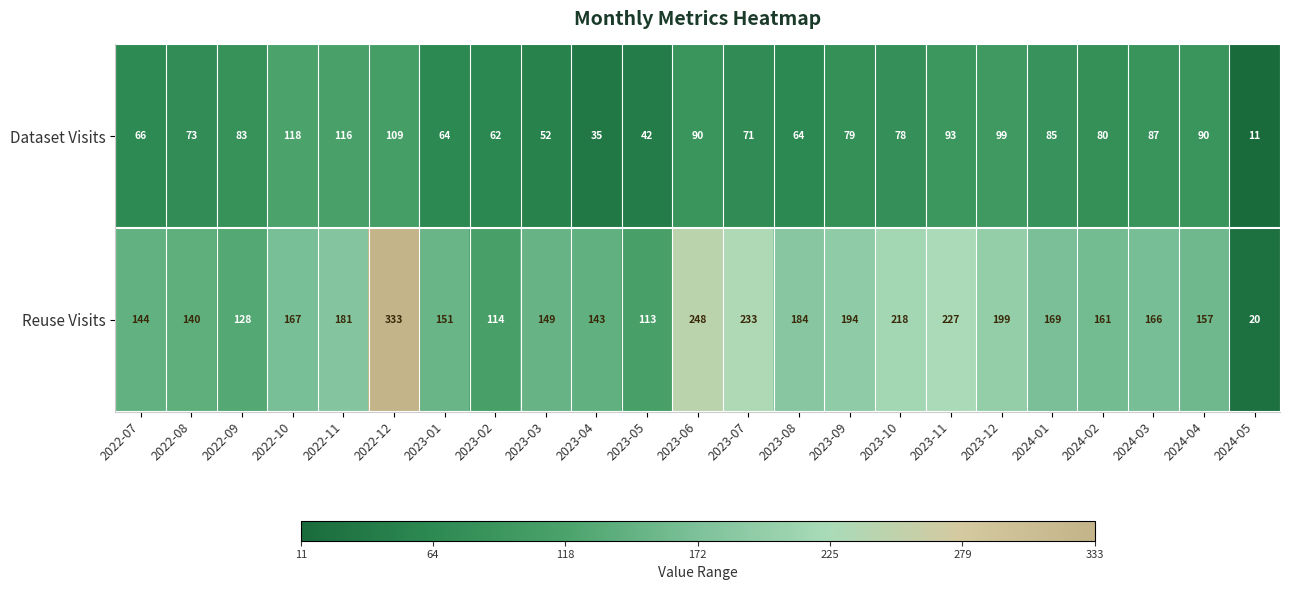

Between 2023-10 and 2024-03, which series saw the biggest shift?

Reuse Visits